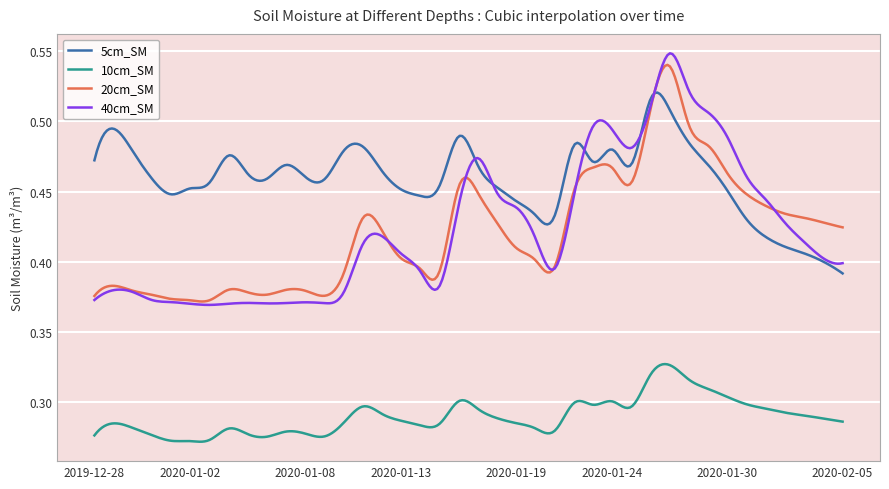

True or false: 40cm_SM has more than 2 interior local peaks.

True